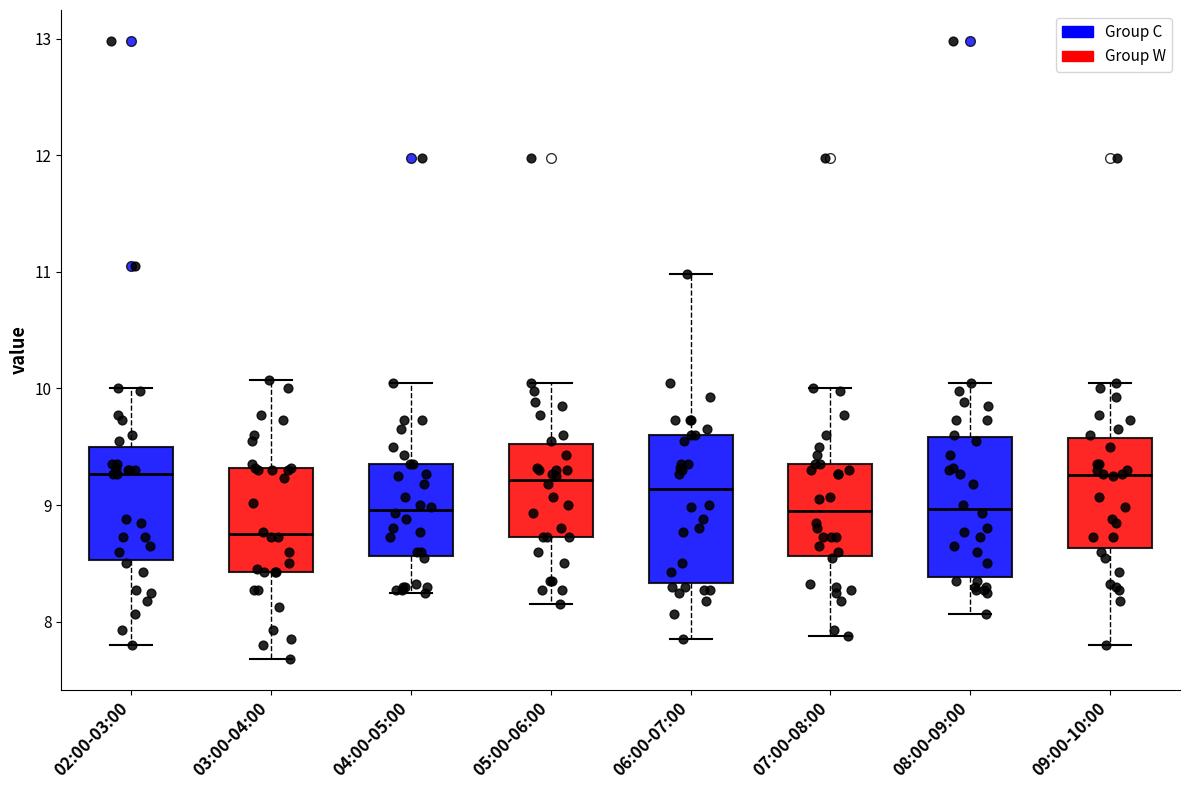

Reading left to right, read every box against the y-axis: the position of its median line, the range the box covers, and the ends of its whiskers. The values are not printed on the chart, so give them approximately, as read against the axis.

02:00-03:00: median 9.3, box 8.5 to 9.5, whiskers 7.8 to 10.0
03:00-04:00: median 8.8, box 8.4 to 9.3, whiskers 7.7 to 10.1
04:00-05:00: median 9.0, box 8.6 to 9.4, whiskers 8.3 to 10.1
05:00-06:00: median 9.2, box 8.7 to 9.5, whiskers 8.2 to 10.1
06:00-07:00: median 9.1, box 8.3 to 9.6, whiskers 7.9 to 11.0
07:00-08:00: median 9.0, box 8.6 to 9.4, whiskers 7.9 to 10.0
08:00-09:00: median 9.0, box 8.4 to 9.6, whiskers 8.1 to 10.1
09:00-10:00: median 9.3, box 8.6 to 9.6, whiskers 7.8 to 10.1